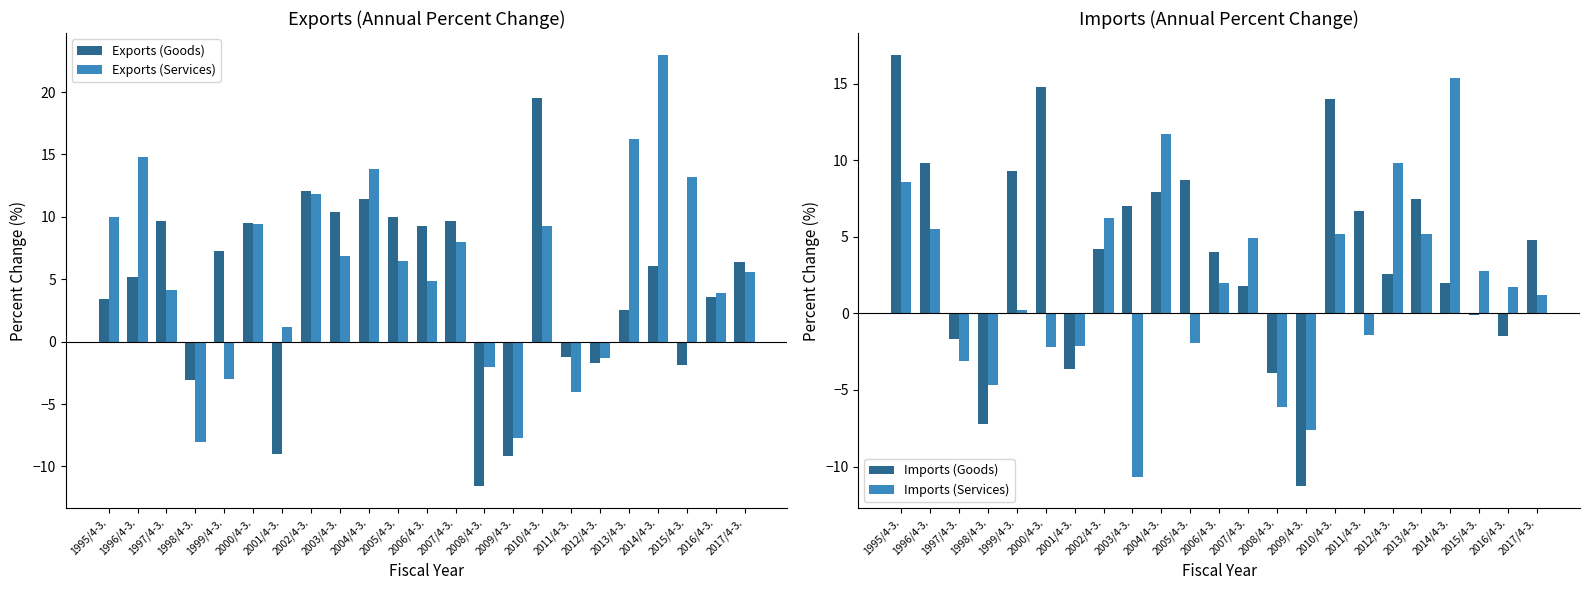

Between 1996/4-3. and 2012/4-3., which series saw the biggest shift?

Exports (Services)